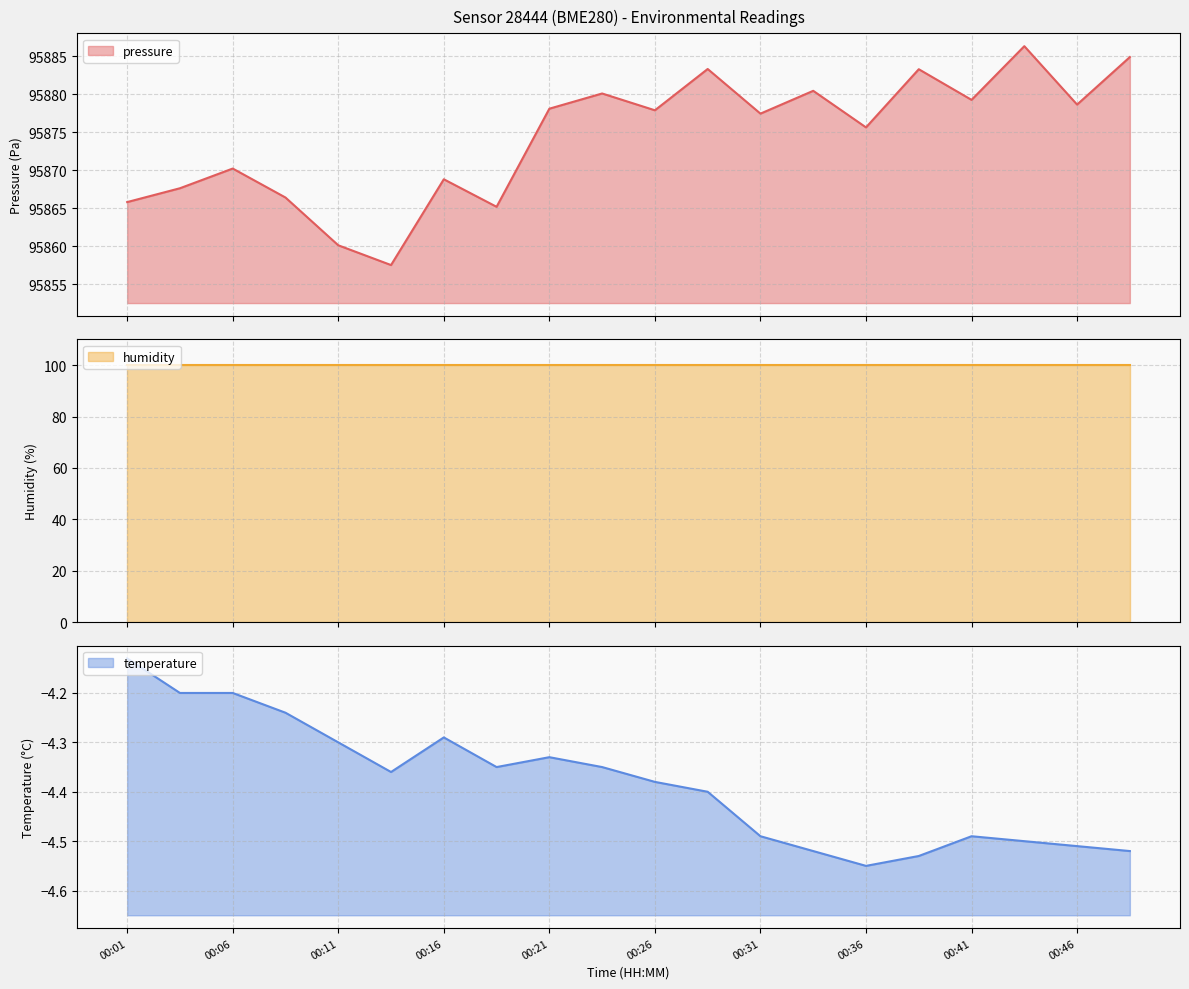

What is the minimum value shown in the chart?

-4.5